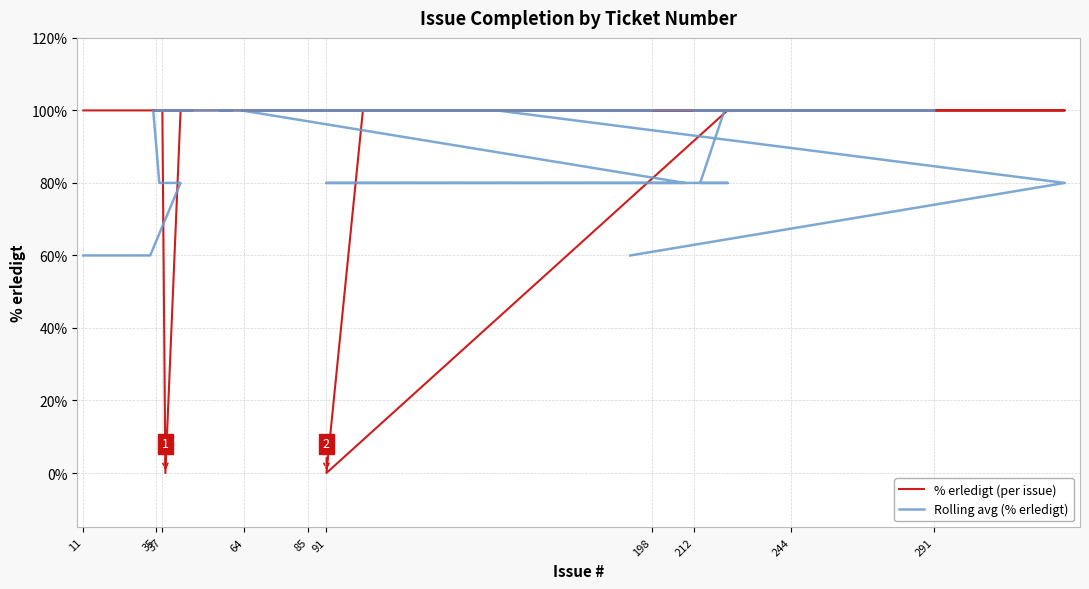

Which label corresponds to the largest value in the chart?

11